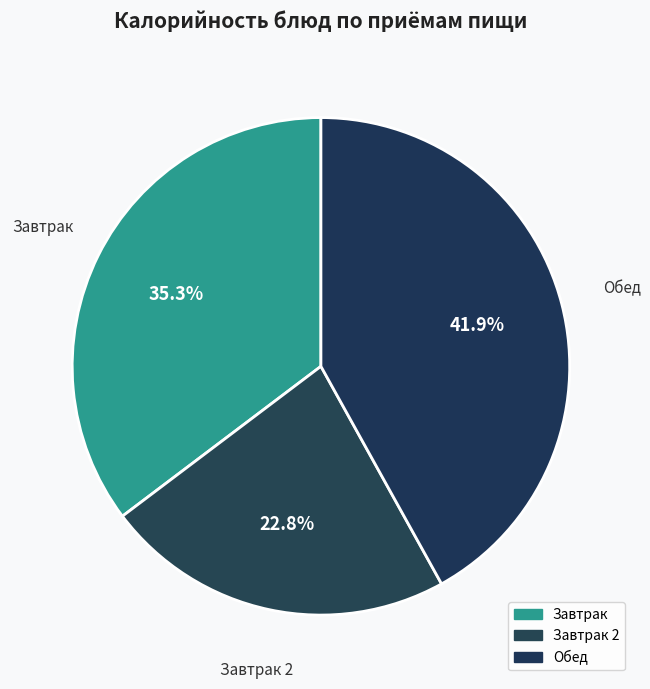

How many segments does this pie chart have?

3